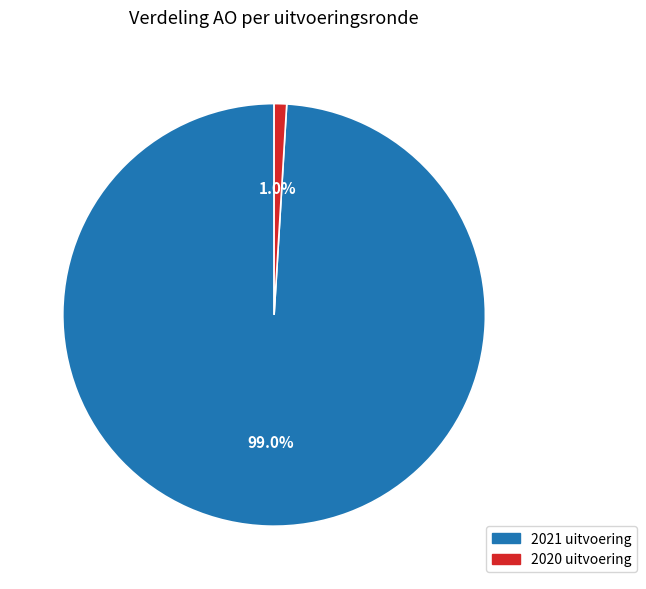

Between 2020 uitvoering and 2021 uitvoering, which is larger?

2021 uitvoering